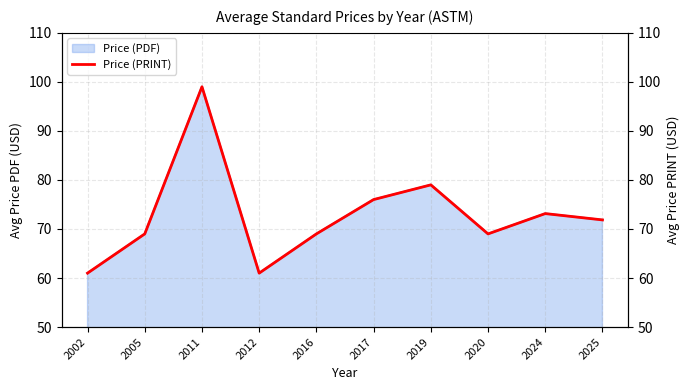

What is the sum of all values?

728.0